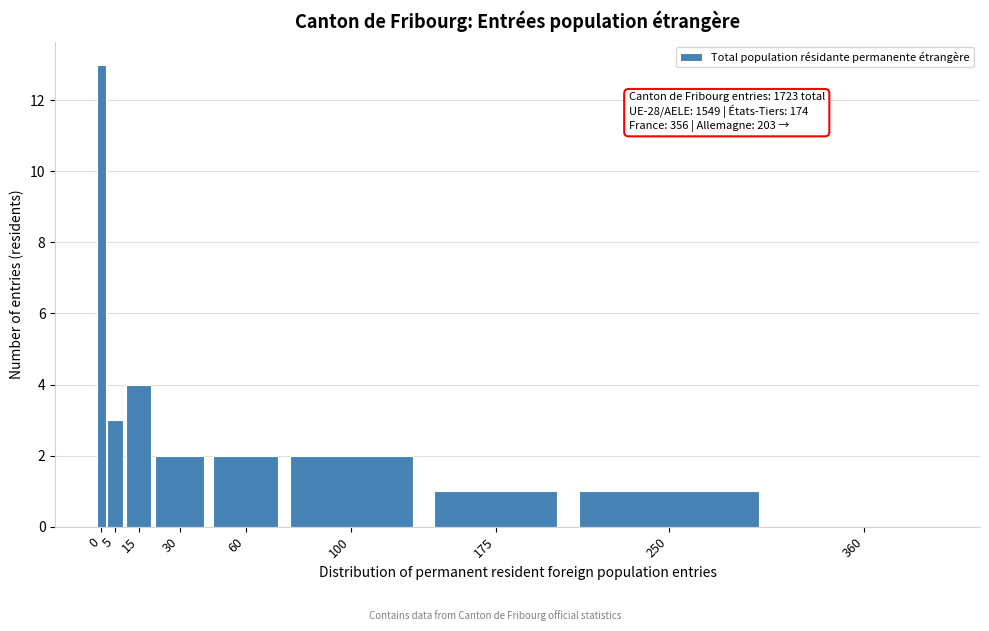

Reading left to right, extract all data points from this chart.

0=13	5=3	15=4	30=2	60=2	100=2	175=1	250=1	360=0